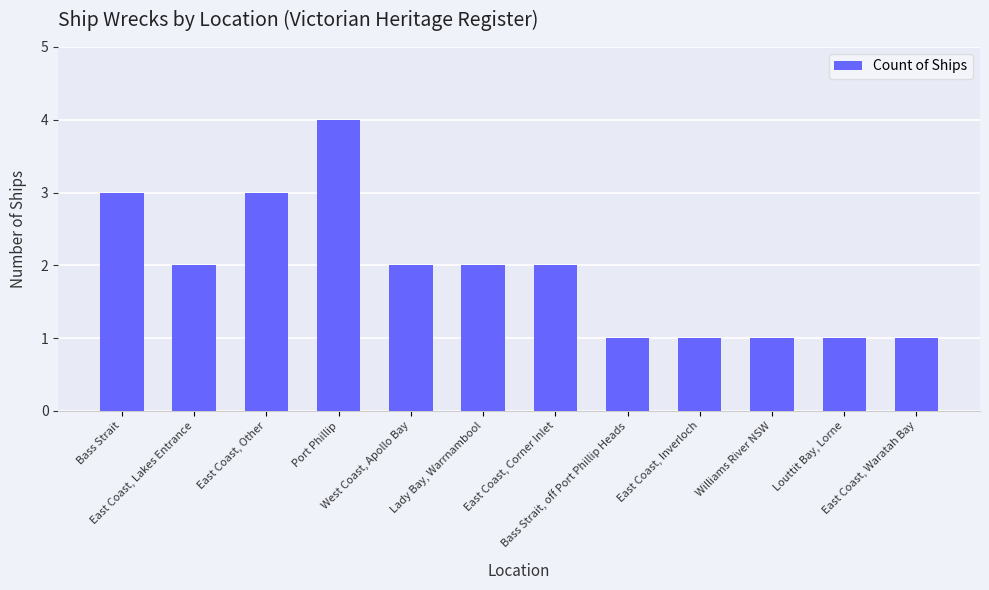

Reading right to left, what are all the values shown in this chart?

1	1	1	1	1	2	2	2	4	3	2	3